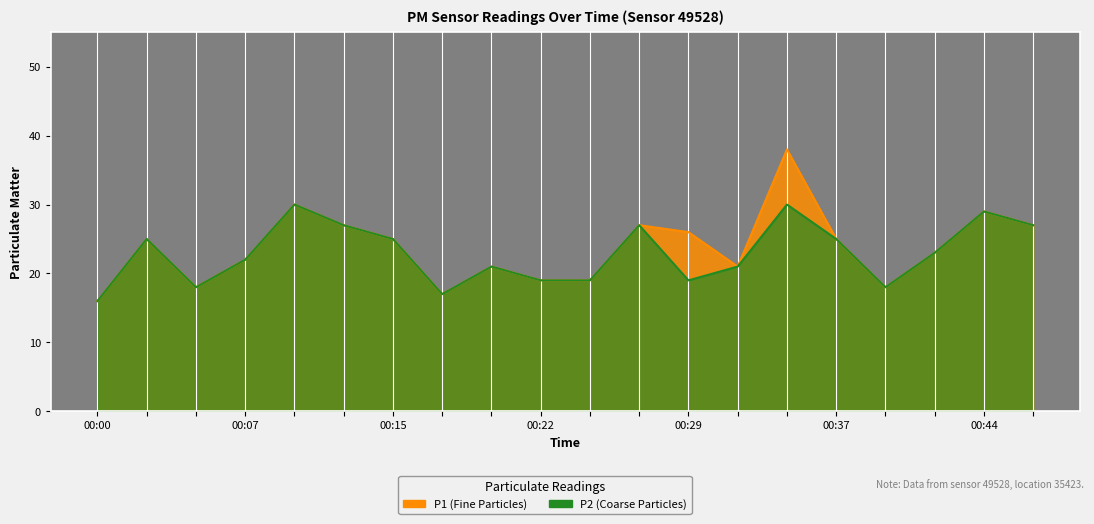

Count the number of categories in the chart.

20